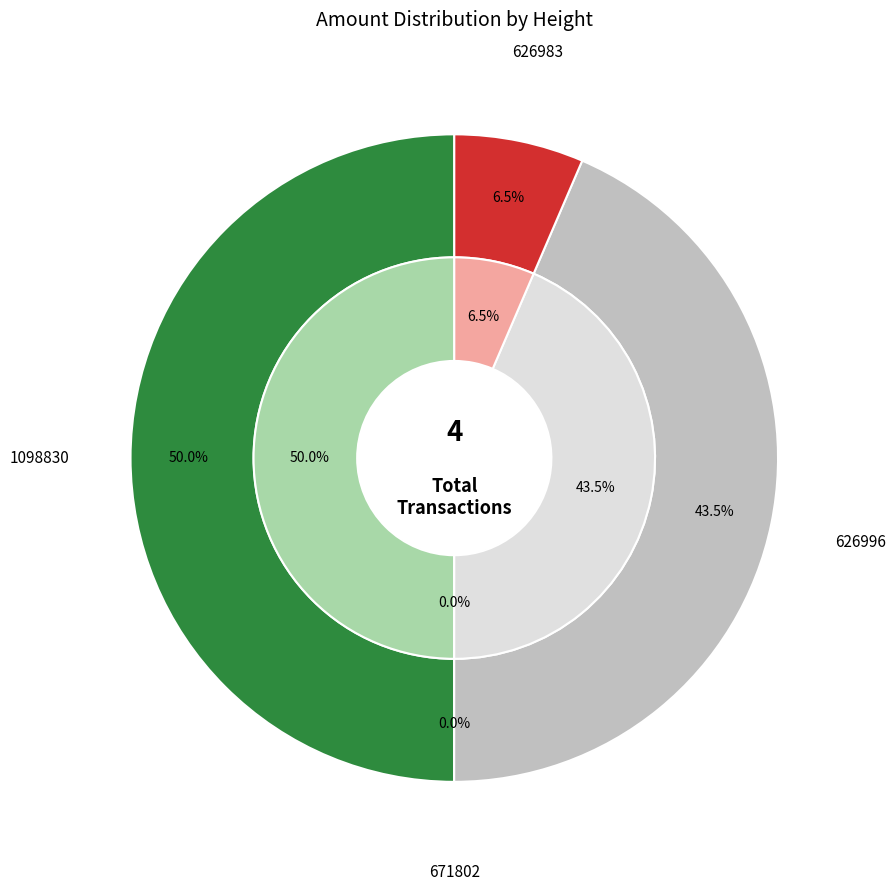

Does 671802 account for over 50% of the chart?

No